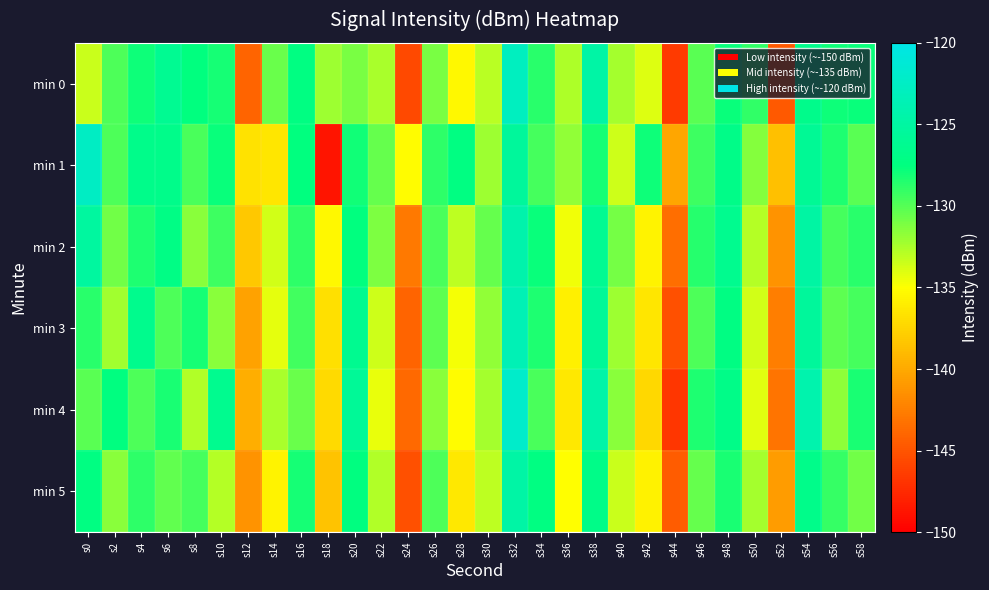

Between s20 and s50, which is larger?

s50